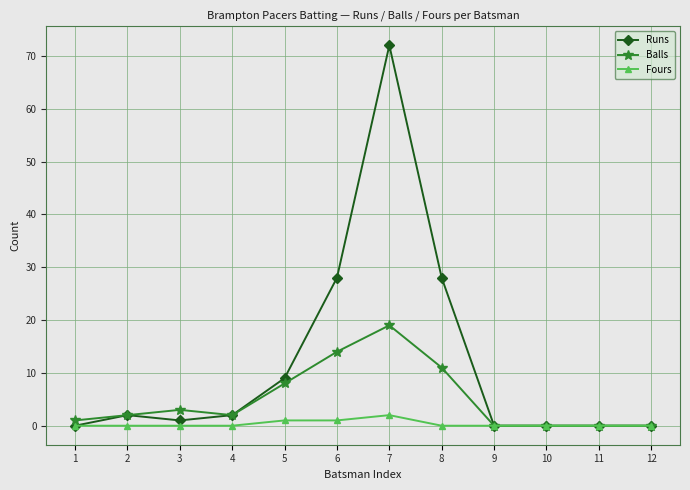

At 7, list the series in order from largest to smallest.

Runs, Balls, Fours